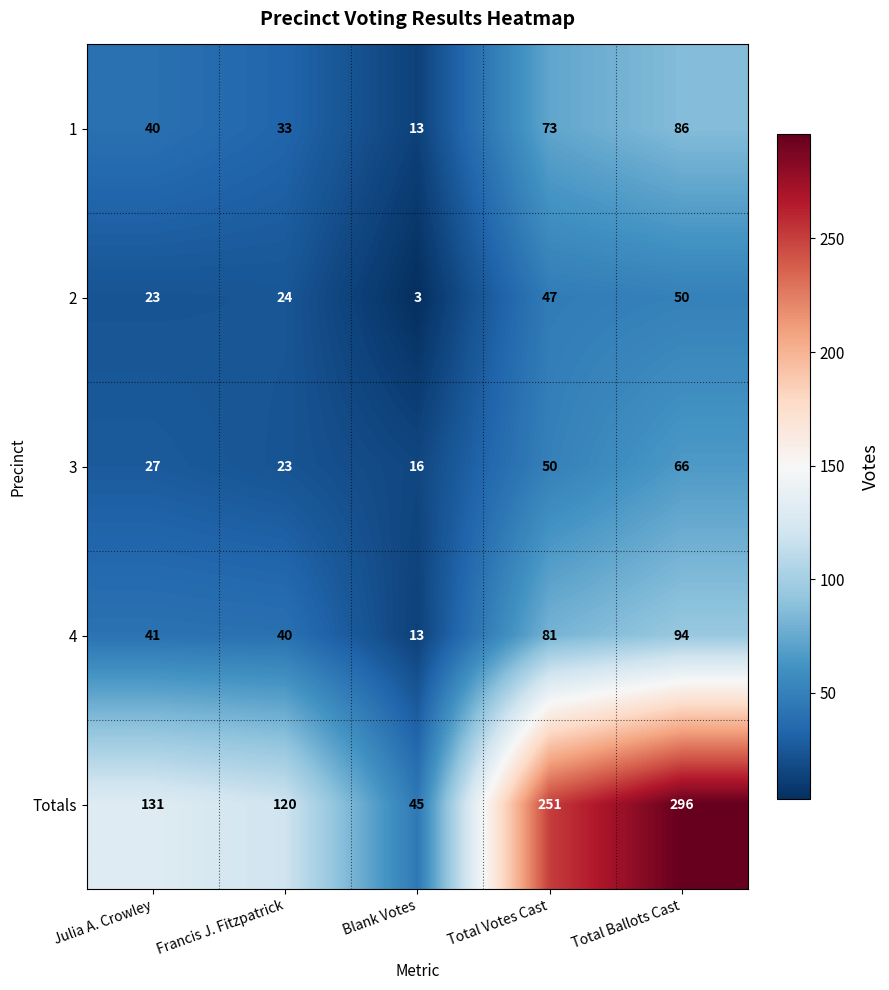

Count the number of categories in the chart.

5